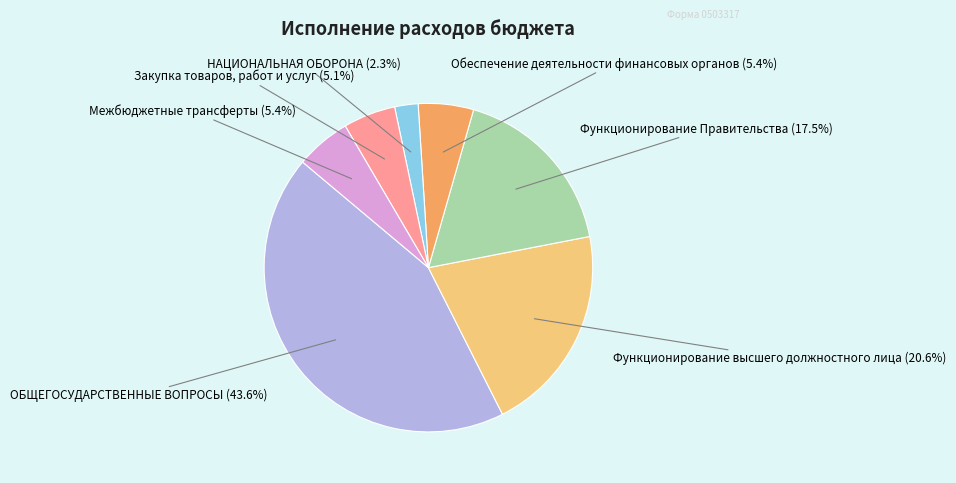

Is there a majority slice in this chart?

No